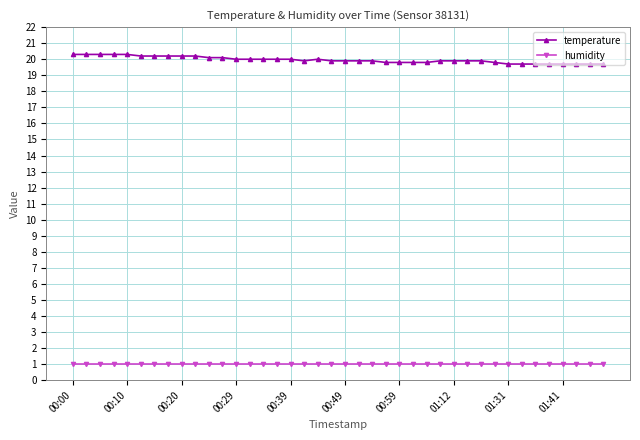

Which series has the widest spread of values?

temperature